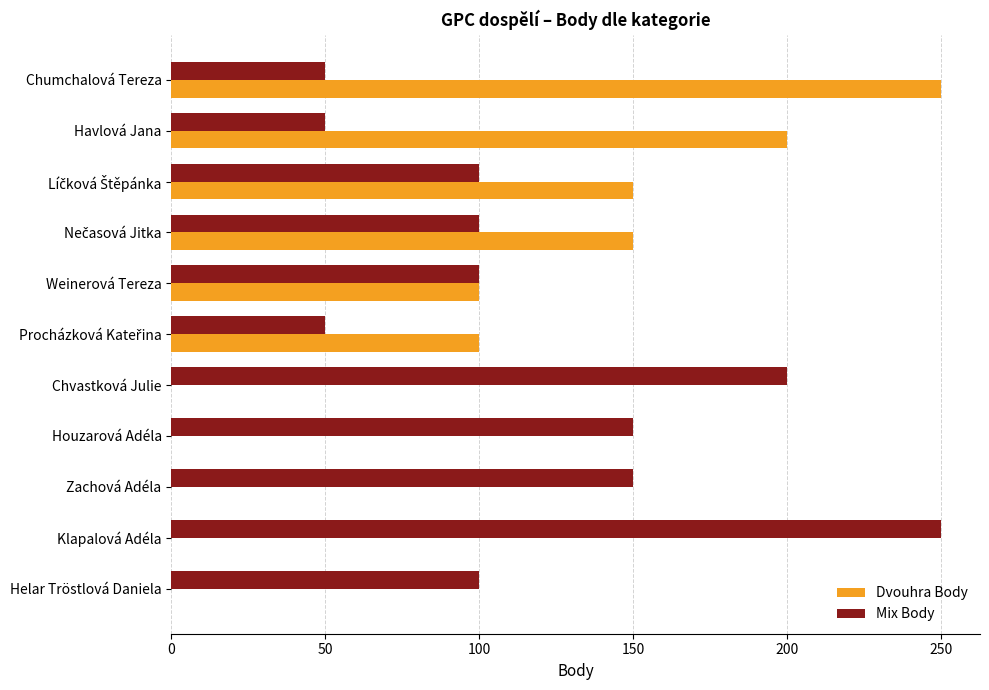

Which series has the largest total across all categories?

Mix Body